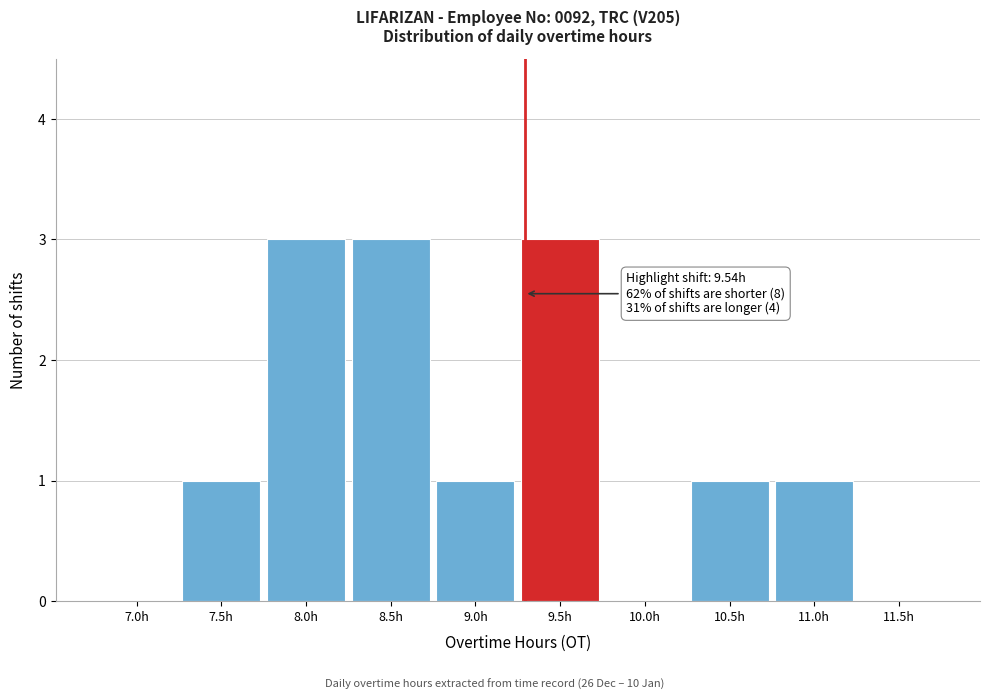

Reading left to right, what are all the values shown in this chart?

7.0h=0	7.5h=1	8.0h=3	8.5h=3	9.0h=1	9.5h=3	10.0h=0	10.5h=1	11.0h=1	11.5h=0